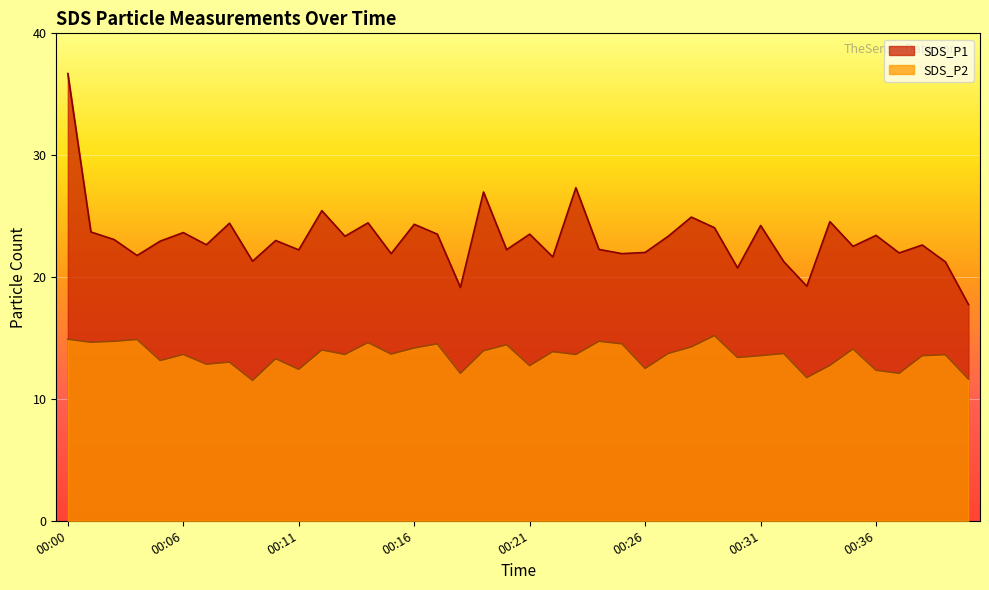

What is the maximum value shown in the chart?

36.7